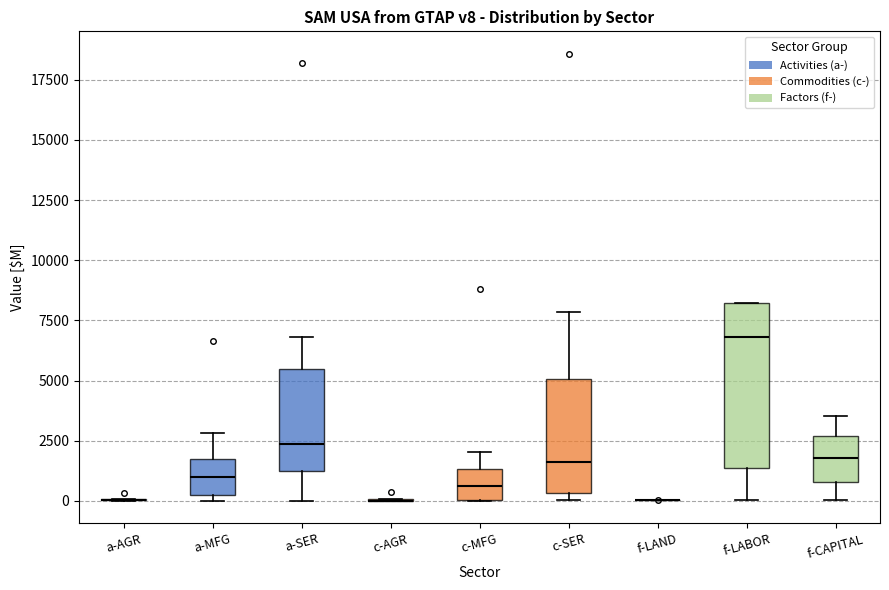

Reading left to right, transcribe this box plot: for each box, give where its median line is, the range the box spans, and where its two whiskers end, as read against the y-axis. The values are not printed on the chart, so give them approximately, as read against the axis.

a-AGR: box collapsed to a line at 0, whiskers 0 to 0
a-MFG: median 1000, box 500 to 1500, whiskers 0 to 3000
a-SER: median 2500, box 1000 to 5500, whiskers 0 to 7000
c-AGR: box collapsed to a line at 0, whiskers 0 to 0
c-MFG: median 500, box 0 to 1500, whiskers 0 to 2000
c-SER: median 1500, box 500 to 5000, whiskers 0 to 8000
f-LAND: box collapsed to a line at 0, whiskers 0 to 0
f-LABOR: median 7000, box 1500 to 8000, whiskers 0 to 8000
f-CAPITAL: median 2000, box 1000 to 2500, whiskers 0 to 3500